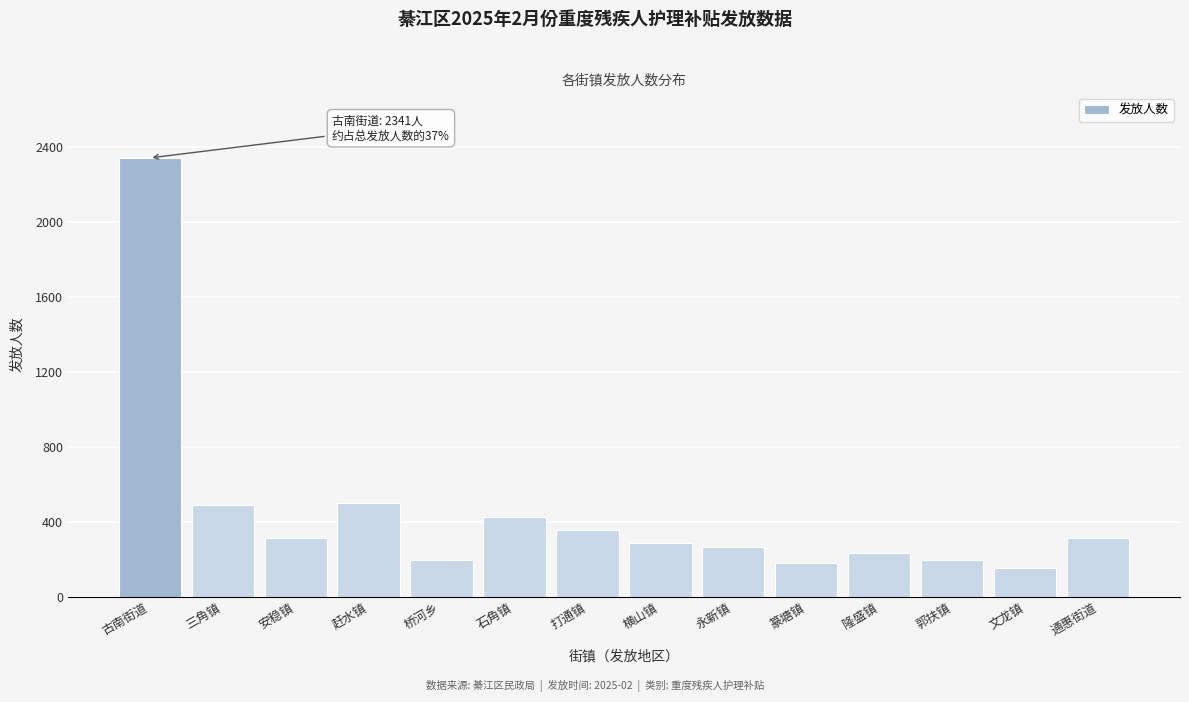

What is the difference between the values at 安稳镇 and 古南街道?

2029